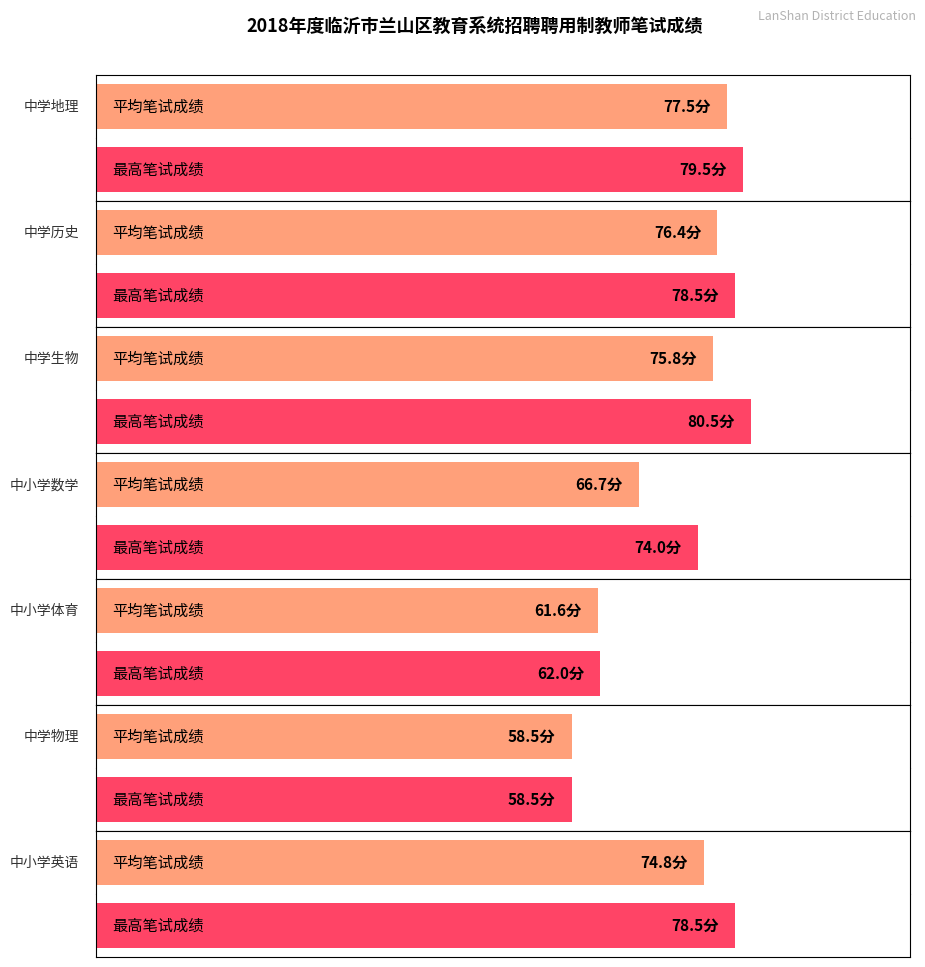

At which category does the chart reach its peak across all series?

中学生物